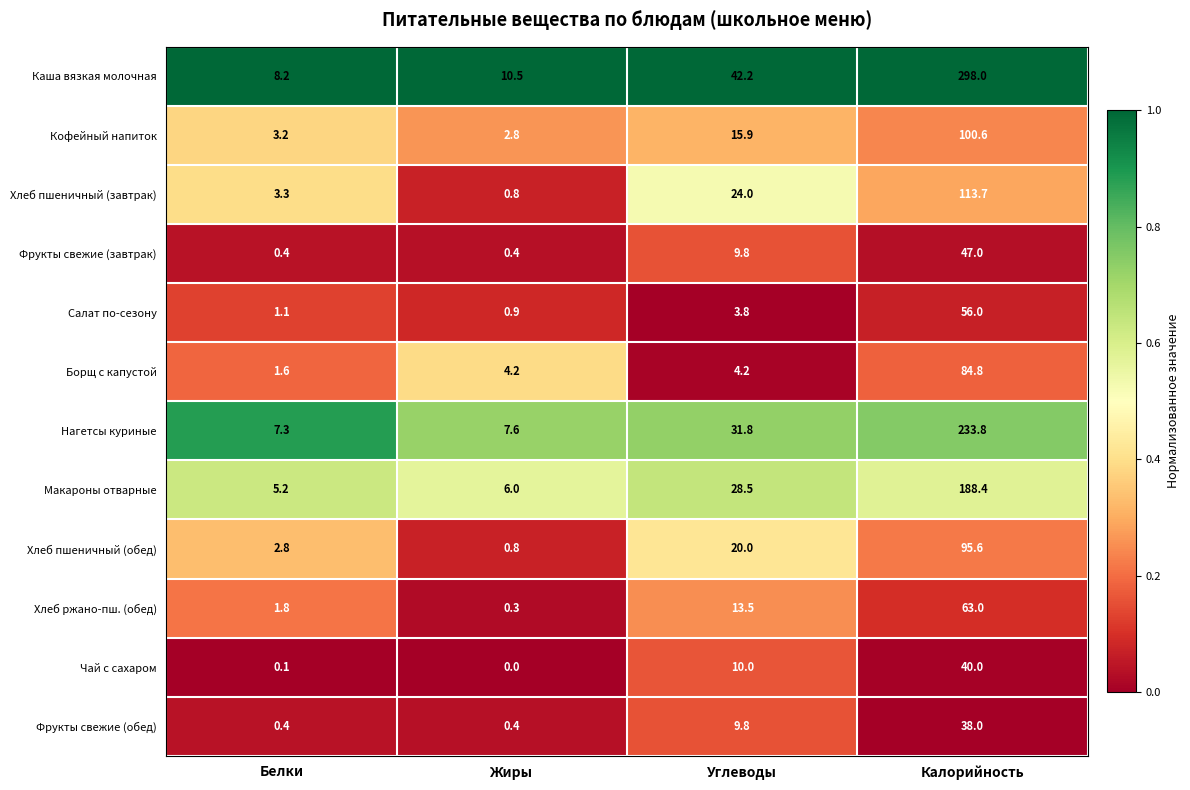

Rank the series at Калорийность from lowest to highest value.

Фрукты свежие (обед), Чай с сахаром, Фрукты свежие (завтрак), Салат по-сезону, Хлеб ржано-пш. (обед), Борщ с капустой, Хлеб пшеничный (обед), Кофейный напиток, Хлеб пшеничный (завтрак), Макароны отварные, Нагетсы куриные, Каша вязкая молочная